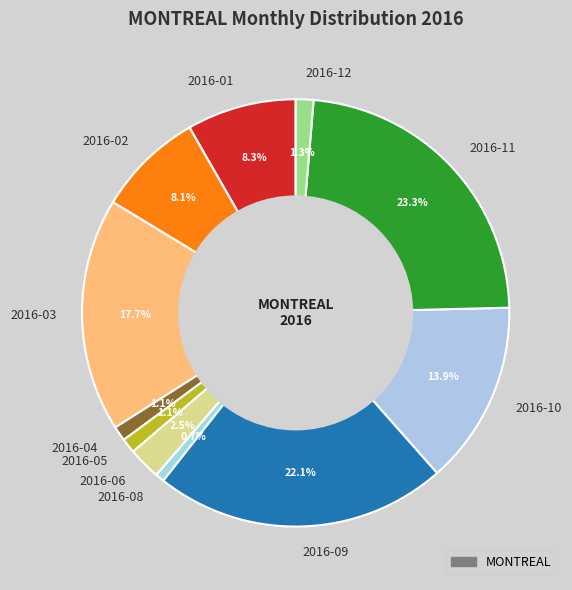

How many slices are in this pie chart?

11